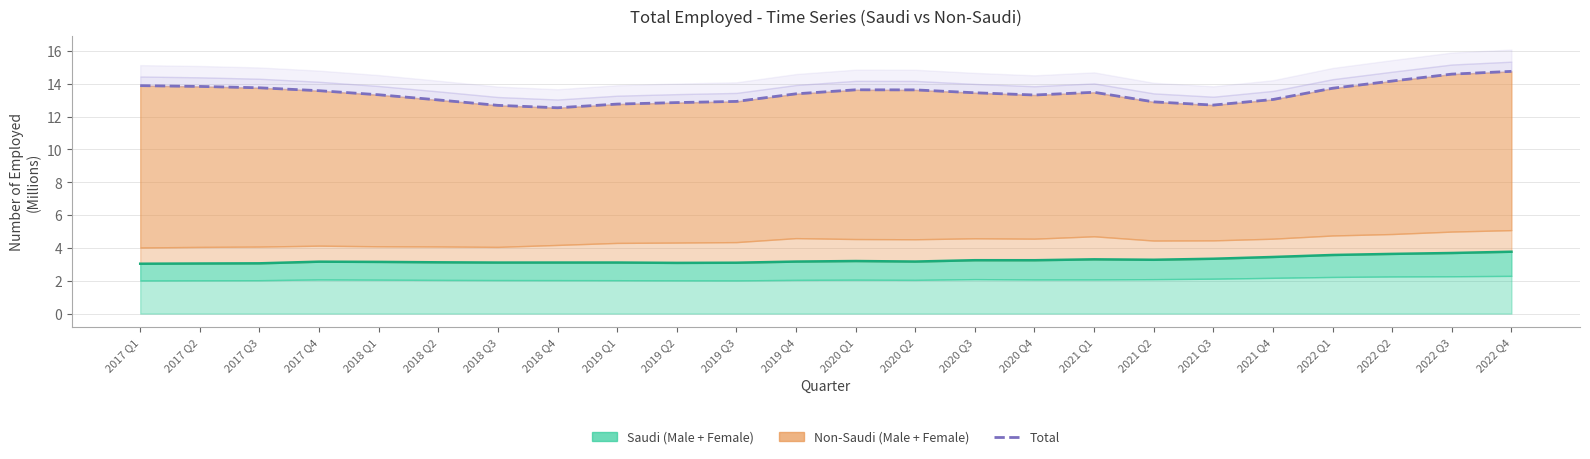

True or false: Saudi Total has a value of 4.1 at 2017 Q1.

False